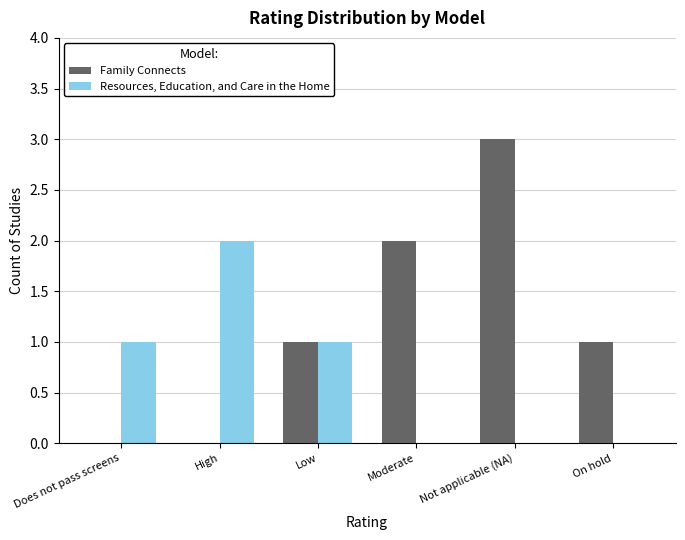

Which series has the largest total across all categories?

Family Connects